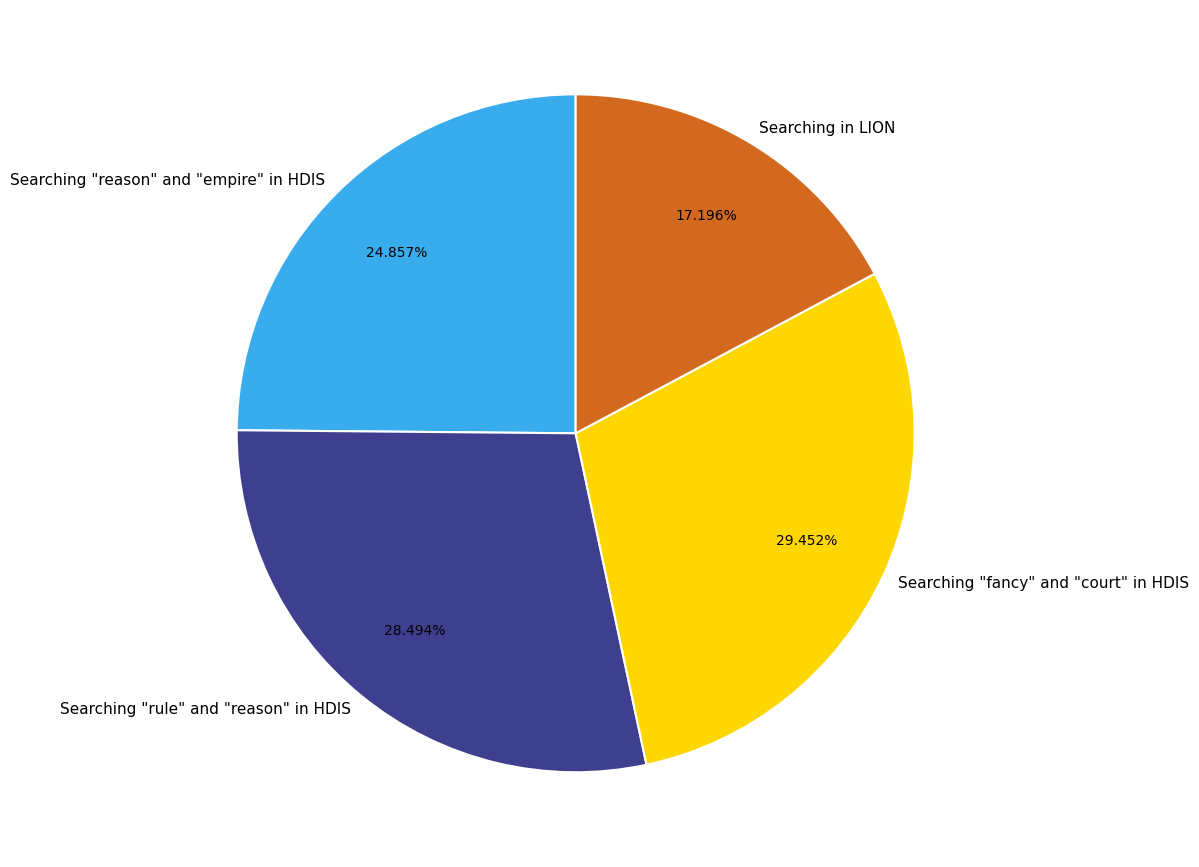

Is there a majority slice in this chart?

No